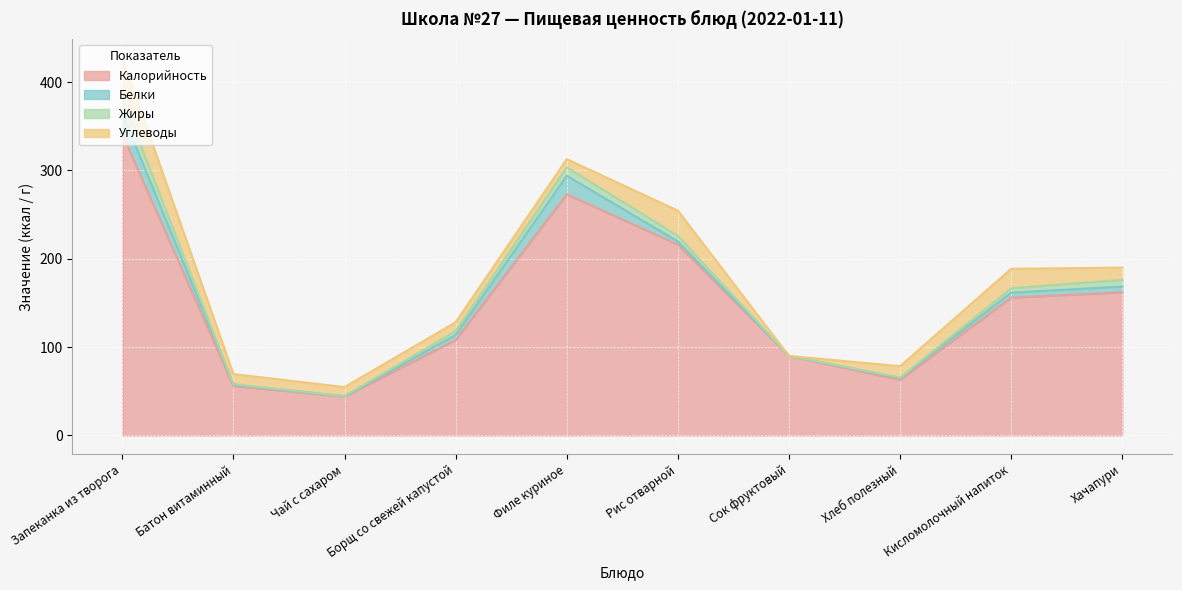

What is the label of the 4th point from the left?

Борщ со свежей капустой